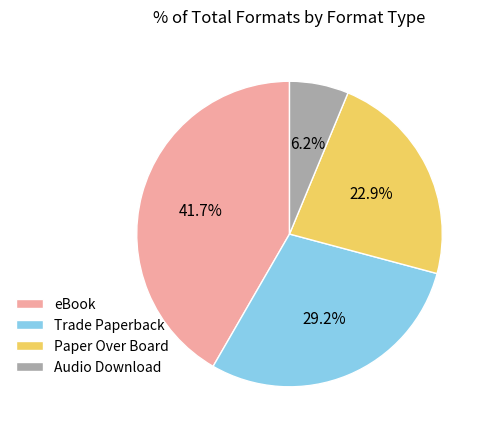

To the nearest percent, what is the average slice percentage?

25%